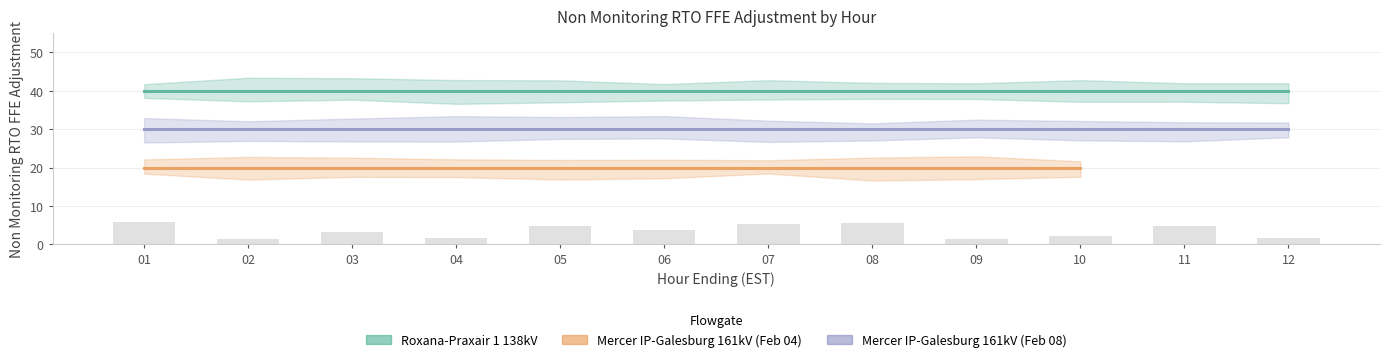

At which category is the sum across all series the highest?

01